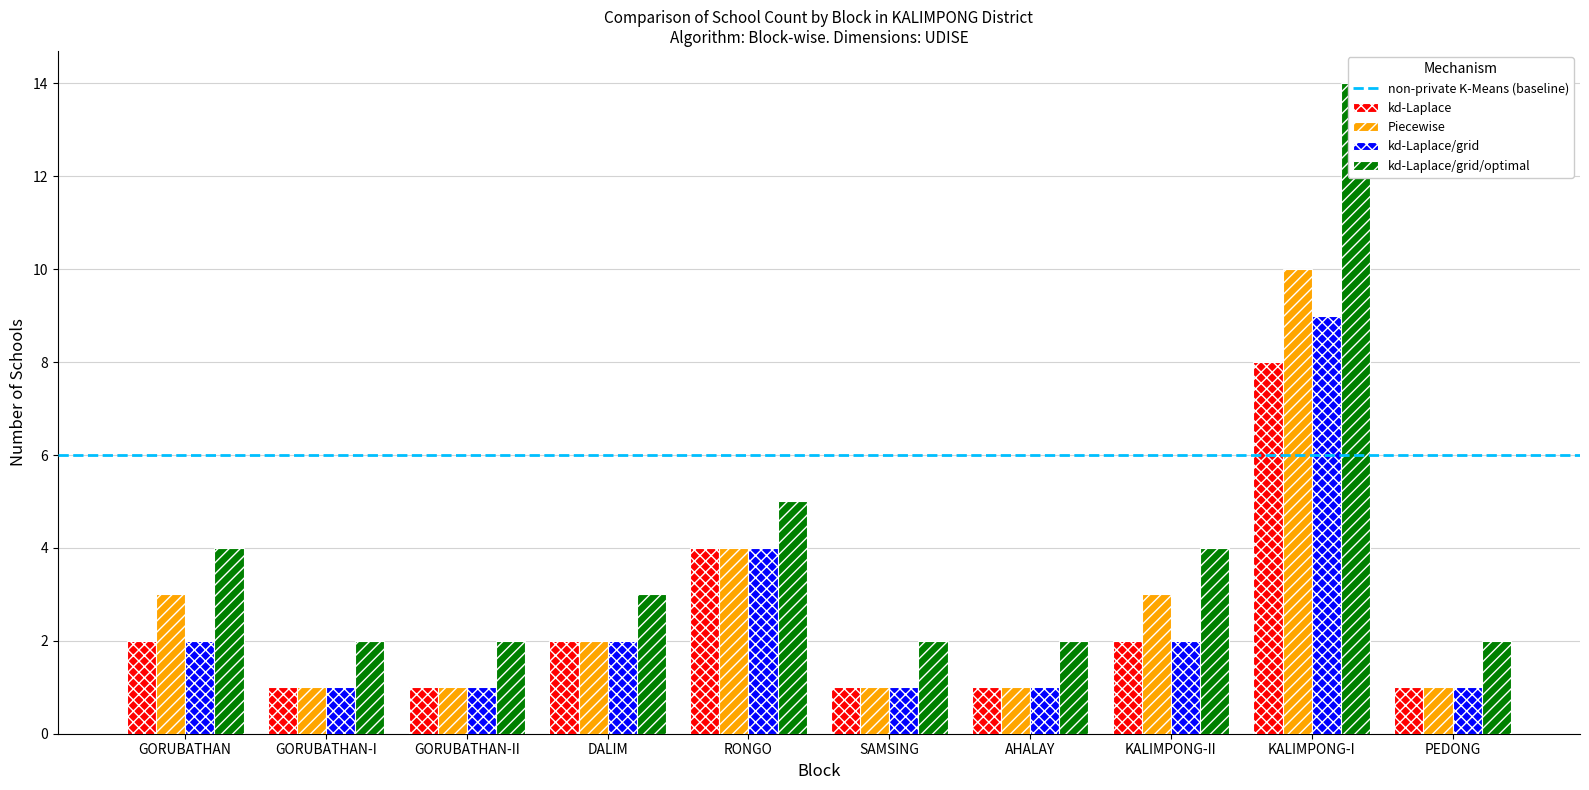

How many groups of bars are there?

10